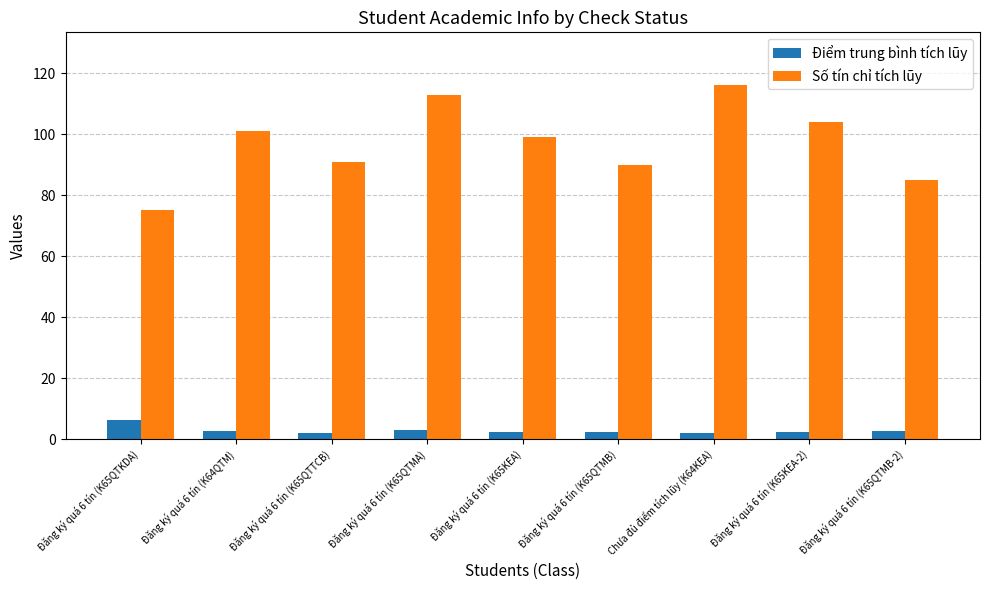

How many groups of bars are there?

9